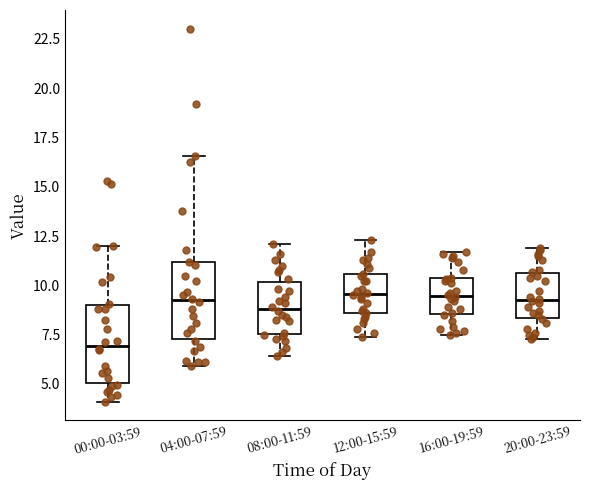

Reading left to right, read every box against the y-axis: the position of its median line, the range the box covers, and the ends of its whiskers. The values are not printed on the chart, so give them approximately, as read against the axis.

00:00-03:59: median 7.0, box 5.0 to 9.0, whiskers 4.0 to 12.0
04:00-07:59: median 9.0, box 7.5 to 11.0, whiskers 6.0 to 16.5
08:00-11:59: median 9.0, box 7.5 to 10.0, whiskers 6.5 to 12.0
12:00-15:59: median 9.5, box 8.5 to 10.5, whiskers 7.5 to 12.5
16:00-19:59: median 9.5, box 8.5 to 10.5, whiskers 7.5 to 11.5
20:00-23:59: median 9.5, box 8.5 to 10.5, whiskers 7.5 to 12.0